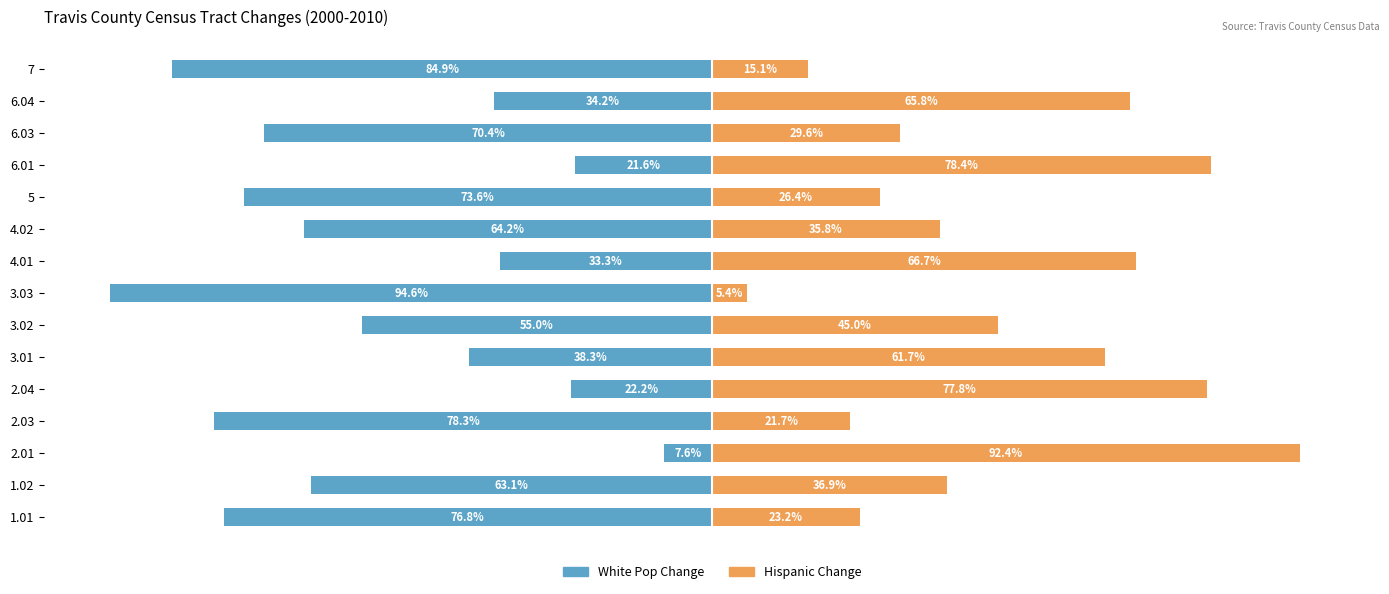

Which series changed the most between 3.01 and 4.01?

White Pop Change